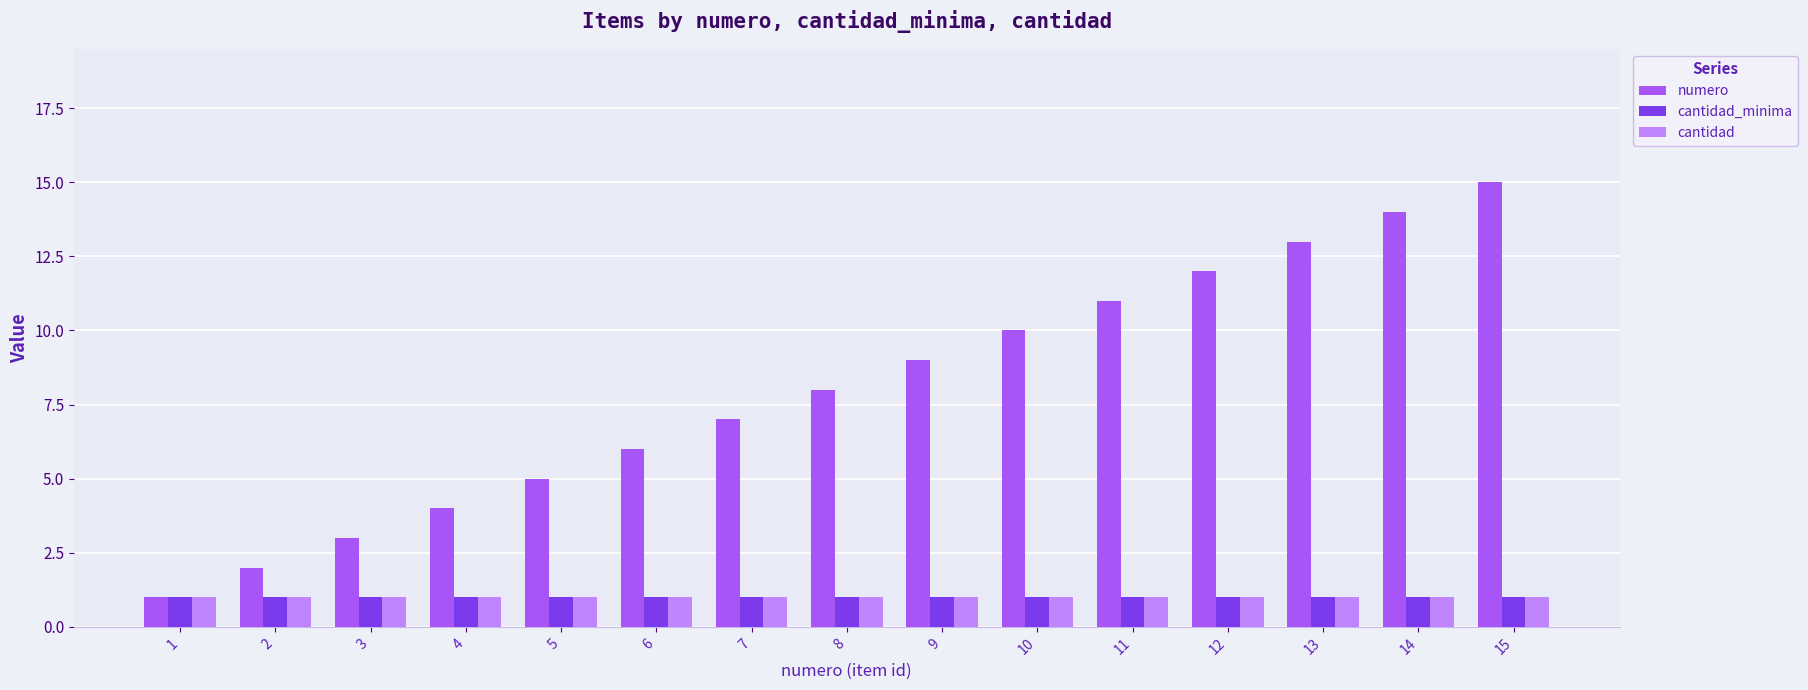

Reading left to right, extract all data points from this chart.

numero: 1	2	3	4	5	6	7	8	9	10	11	12	13	14	15
cantidad_minima: 1	1	1	1	1	1	1	1	1	1	1	1	1	1	1
cantidad: 1	1	1	1	1	1	1	1	1	1	1	1	1	1	1